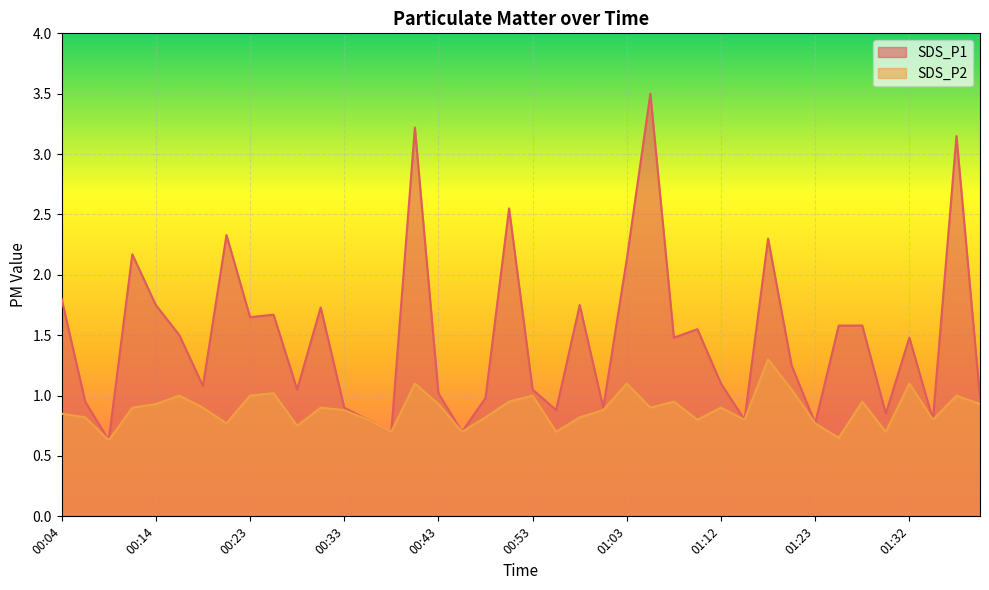

Reading right to left, what are all the values shown in this chart?

SDS_P1: 01:40=1.0	01:37=3.1	01:35=0.8	01:32=1.5	01:30=0.8	01:28=1.6	01:25=1.6	01:23=0.8	01:20=1.2	01:17=2.3	01:15=0.8	01:12=1.1	01:10=1.6	01:07=1.5	01:05=3.5	01:03=2.1	01:00=0.9	00:58=1.8	00:55=0.9	00:53=1.1	00:50=2.5	00:48=1.0	00:46=0.7	00:43=1.0	00:40=3.2	00:38=0.7	00:36=0.8	00:33=0.9	00:31=1.7	00:28=1.1	00:26=1.7	00:23=1.6	00:21=2.3	00:19=1.1	00:16=1.5	00:14=1.8	00:11=2.2	00:09=0.6	00:06=0.9	00:04=1.8
SDS_P2: 01:40=0.9	01:37=1.0	01:35=0.8	01:32=1.1	01:30=0.7	01:28=0.9	01:25=0.7	01:23=0.8	01:20=1.1	01:17=1.3	01:15=0.8	01:12=0.9	01:10=0.8	01:07=0.9	01:05=0.9	01:03=1.1	01:00=0.9	00:58=0.8	00:55=0.7	00:53=1.0	00:50=0.9	00:48=0.8	00:46=0.7	00:43=0.9	00:40=1.1	00:38=0.7	00:36=0.8	00:33=0.9	00:31=0.9	00:28=0.8	00:26=1.0	00:23=1.0	00:21=0.8	00:19=0.9	00:16=1.0	00:14=0.9	00:11=0.9	00:09=0.6	00:06=0.8	00:04=0.8